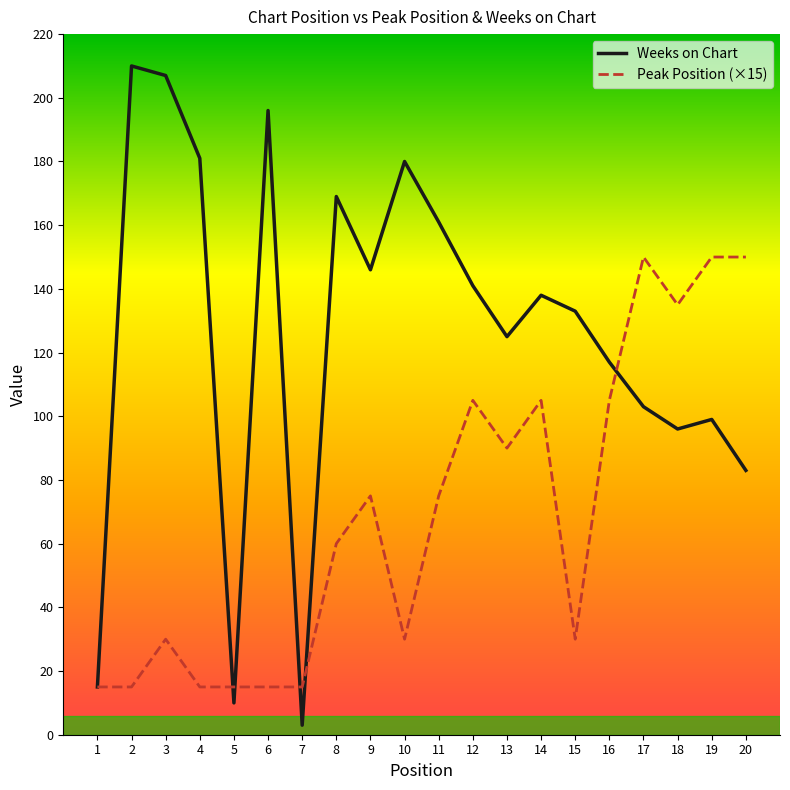

What is the spread (max minus min) of values at 9?

71